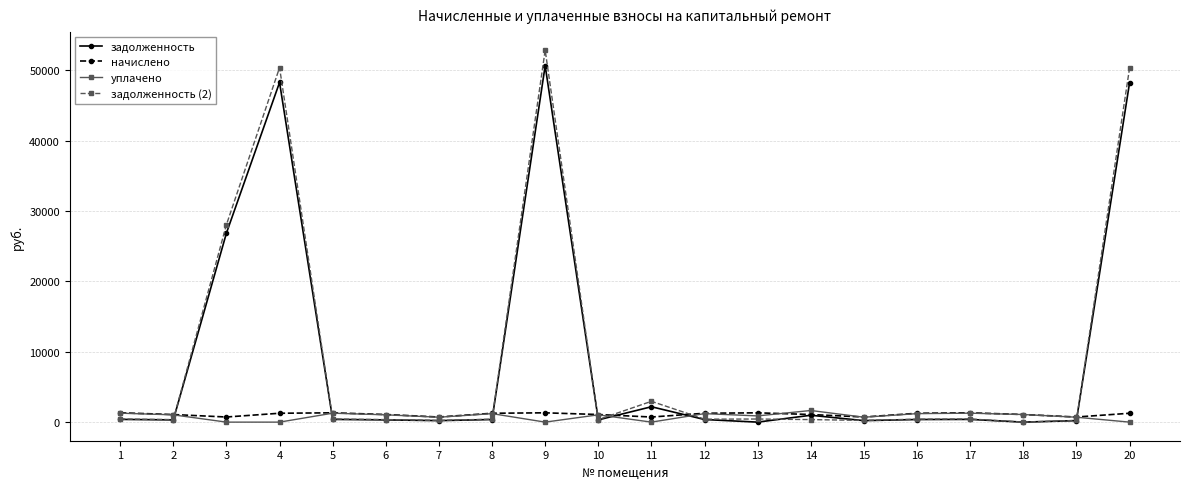

What is the total value across all series at 16?

3256.9